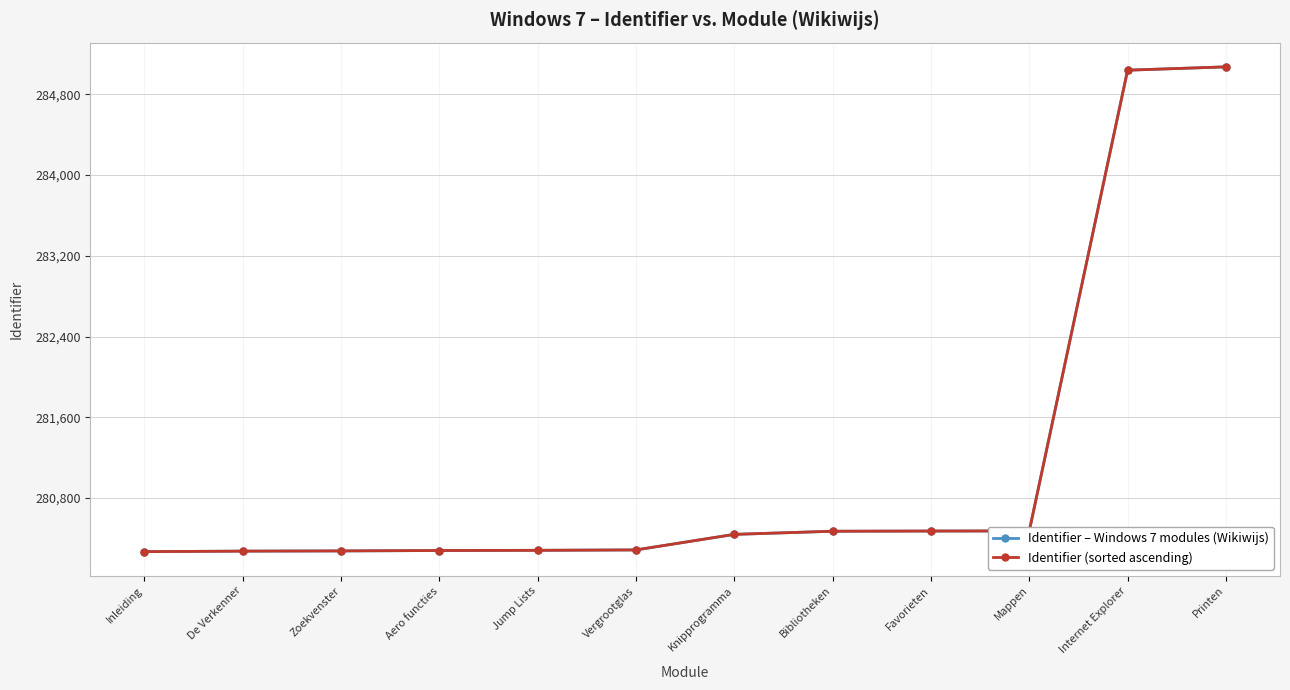

Between Zoekvenster and Knipprogramma, which series saw the biggest shift?

Identifier – Windows 7 modules (Wikiwijs)